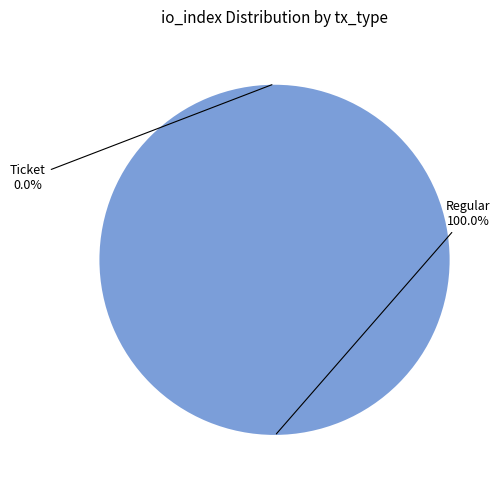

How many slices are in this pie chart?

2